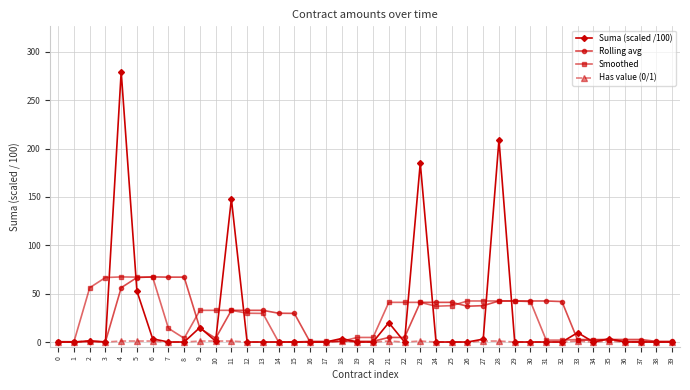

Is the value of Rolling avg at 35 greater than the value of Smoothed at 23?

No